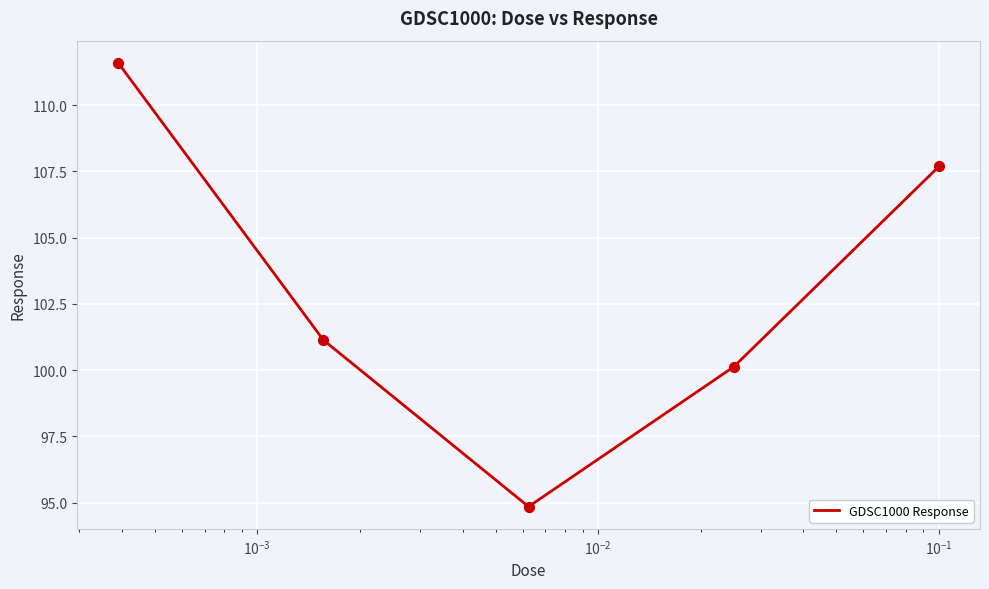

How many interior local valleys (lower than both neighbors) does the data have?

1